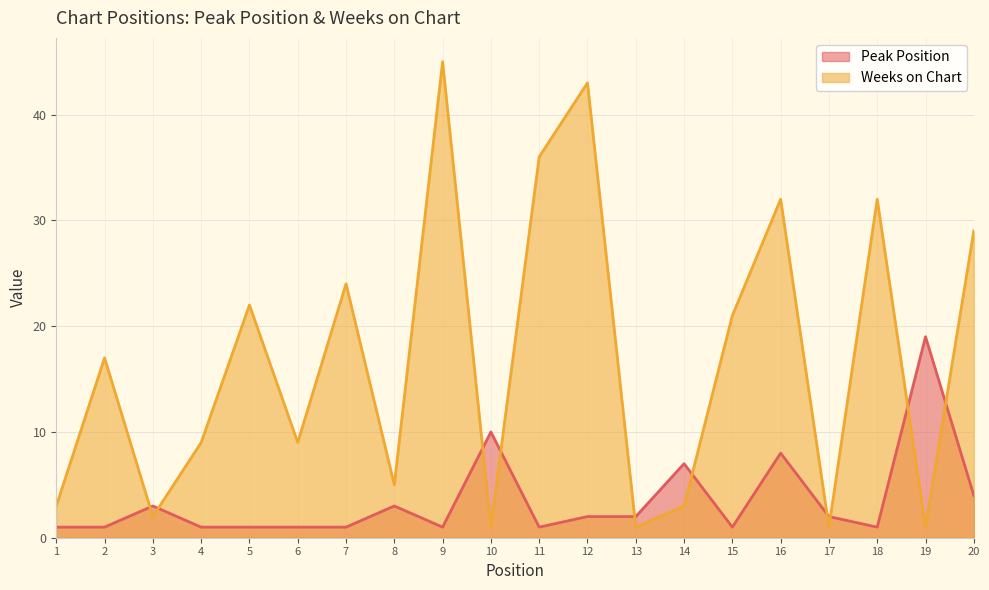

How many lines are shown in the chart?

2